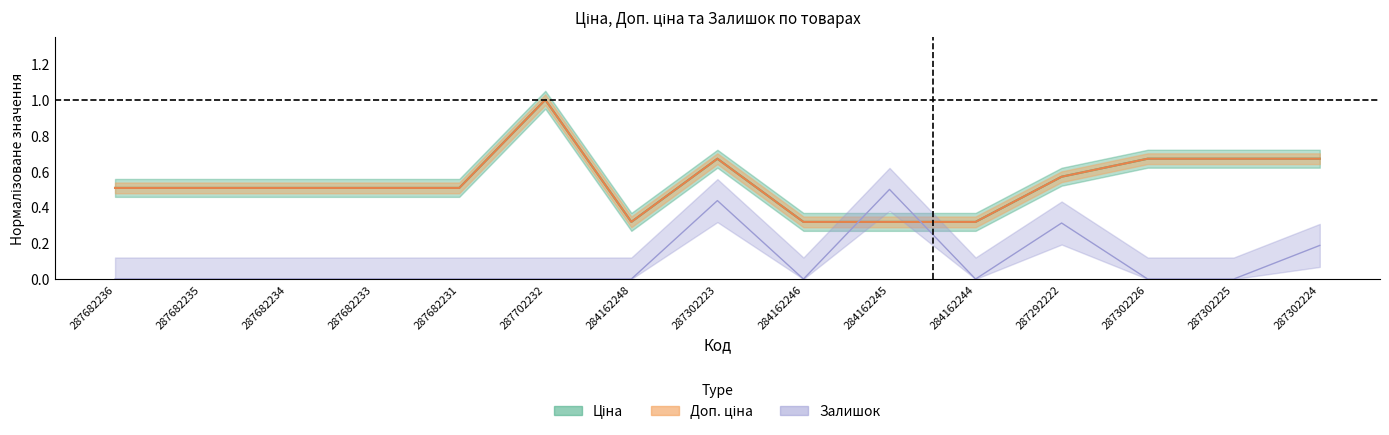

Which category has the highest value across all series?

287702232